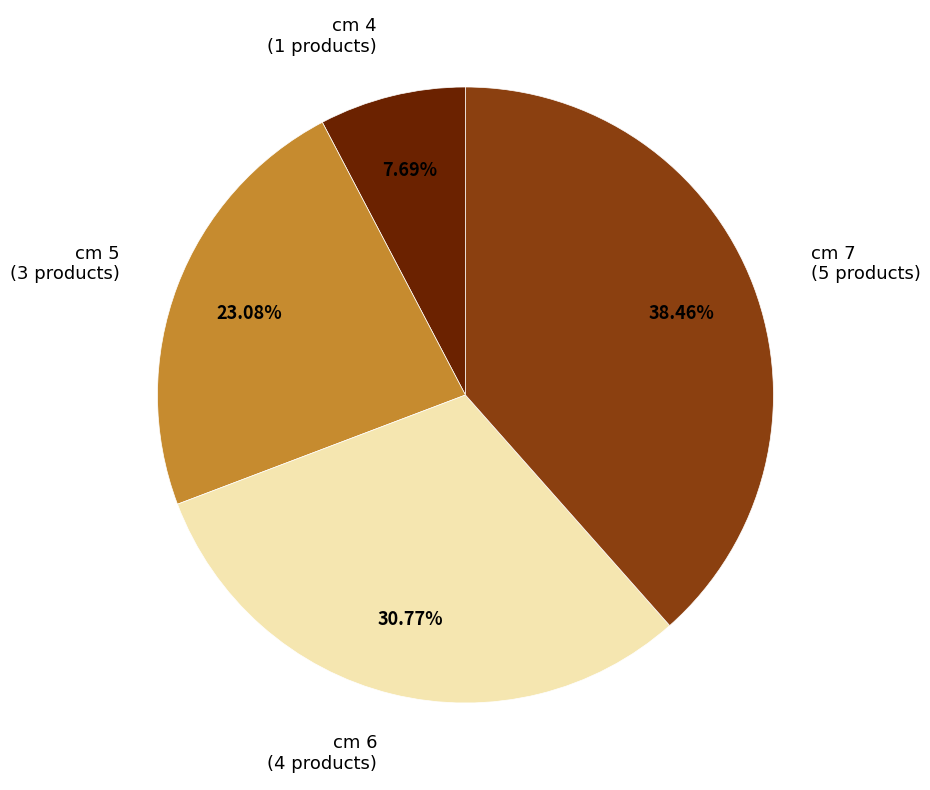

What percentage is the cm 4 slice, to the nearest percent?

8%